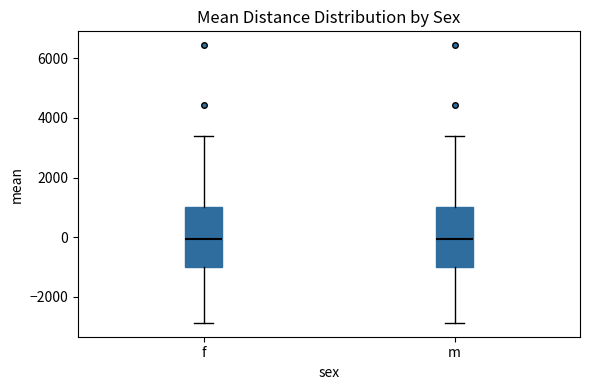

Reading left to right, transcribe this box plot: for each box, give where its median line is, the range the box spans, and where its two whiskers end, as read against the y-axis. The values are not printed on the chart, so give them approximately, as read against the axis.

f: median 0, box -1000 to 1000, whiskers -2800 to 3400
m: median 0, box -1000 to 1000, whiskers -2800 to 3400